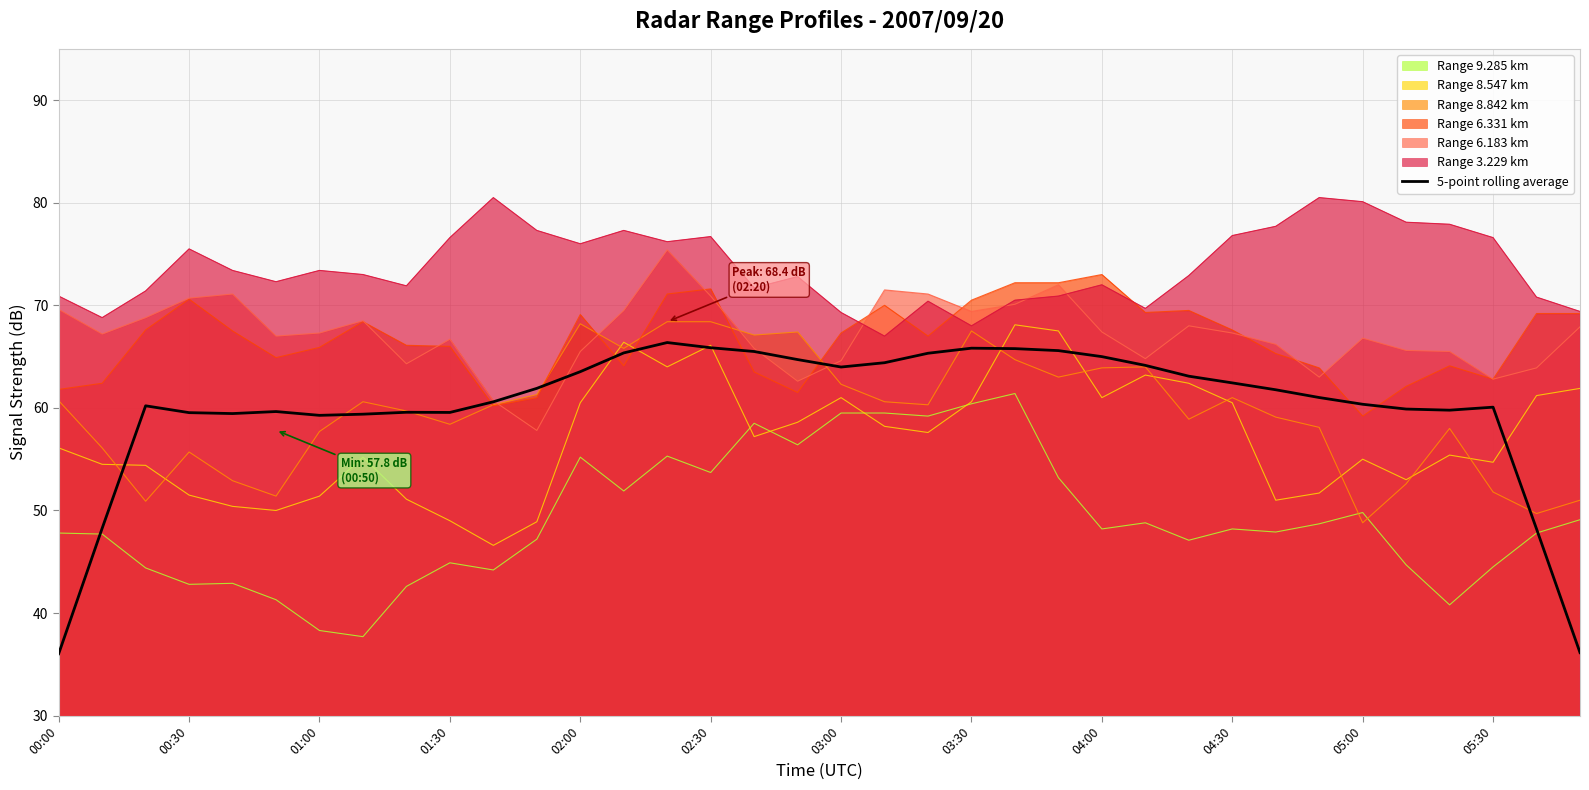

Which series has the widest spread of values?

5-point rolling average